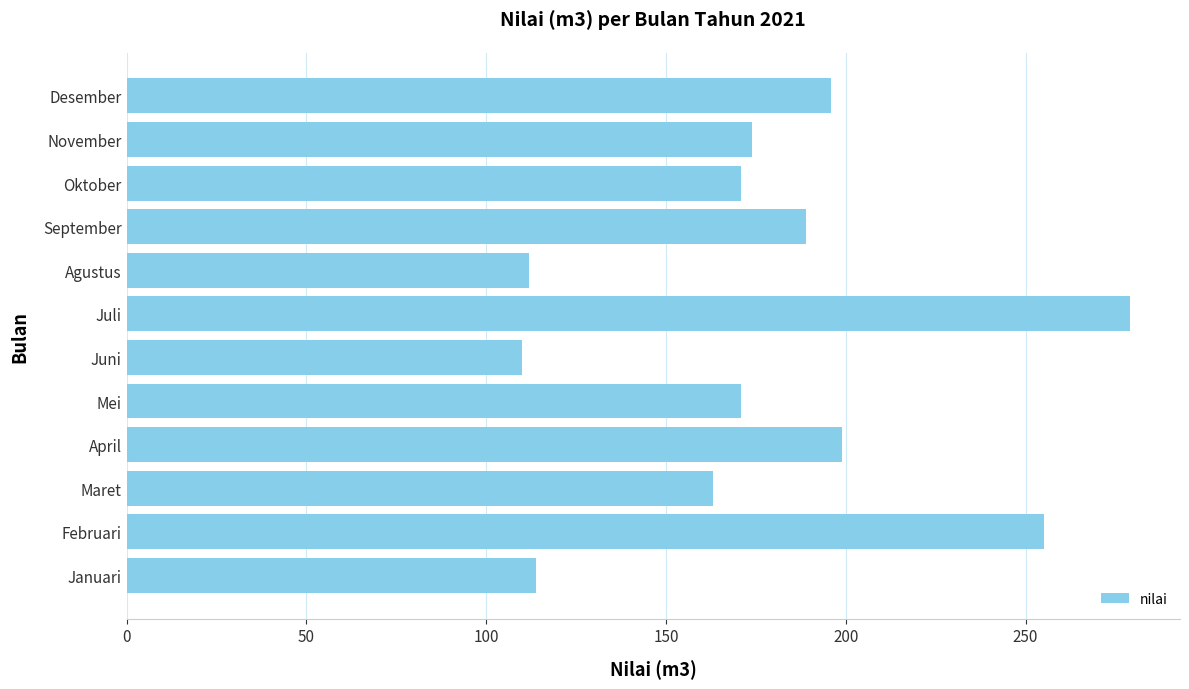

What is the maximum value shown in the chart?

279